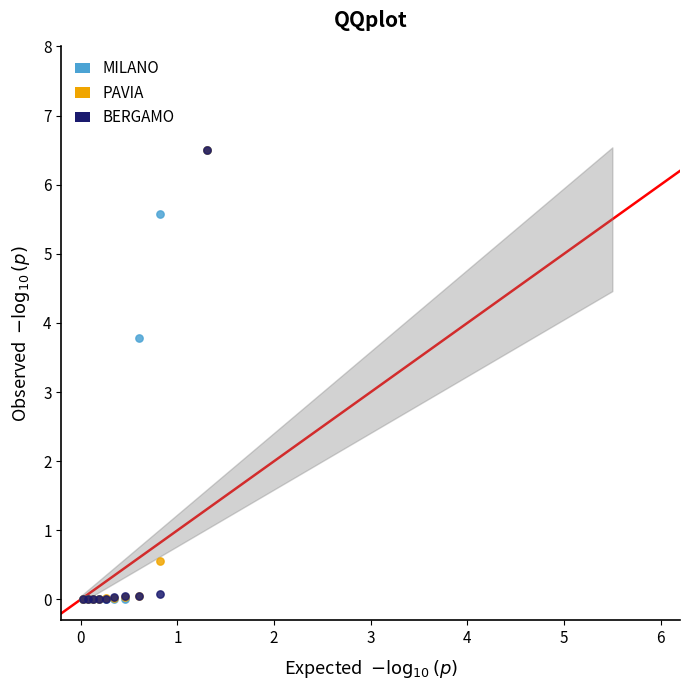

In the PAVIA series, what Y value is closest to 3?

0.6